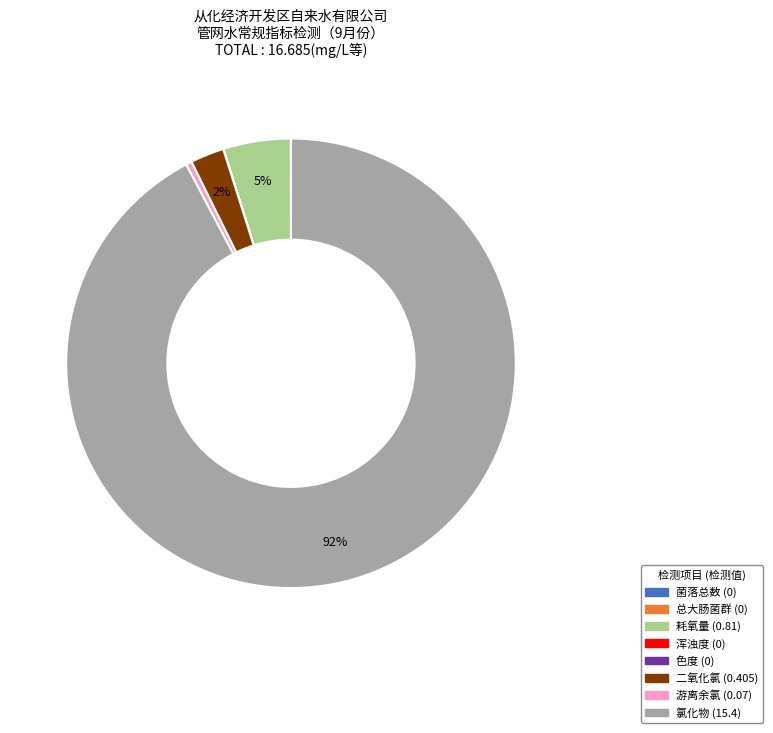

Which has a higher value, 耗氧量 or 游离余氯?

耗氧量